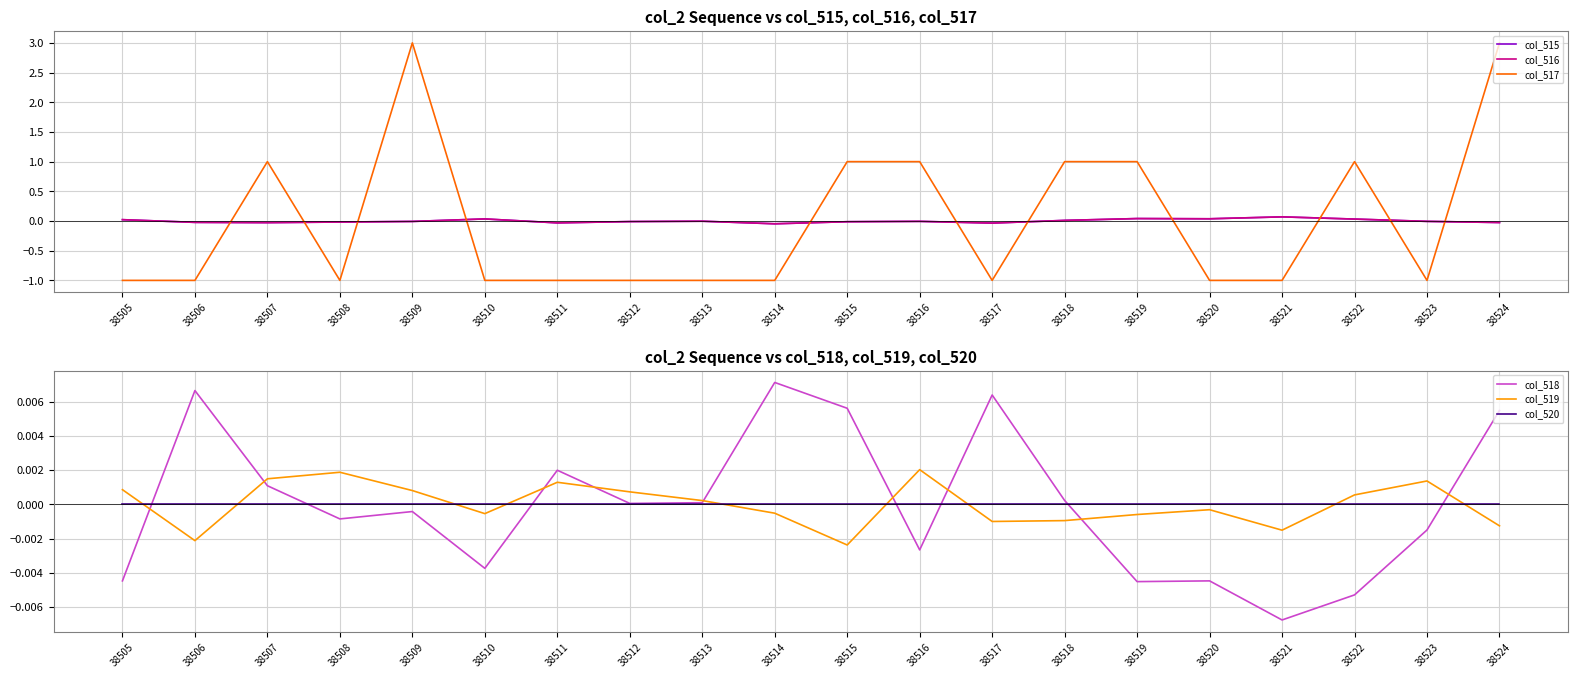

What is the sum of the col_517 values at 38514 and 38513?

-2.0